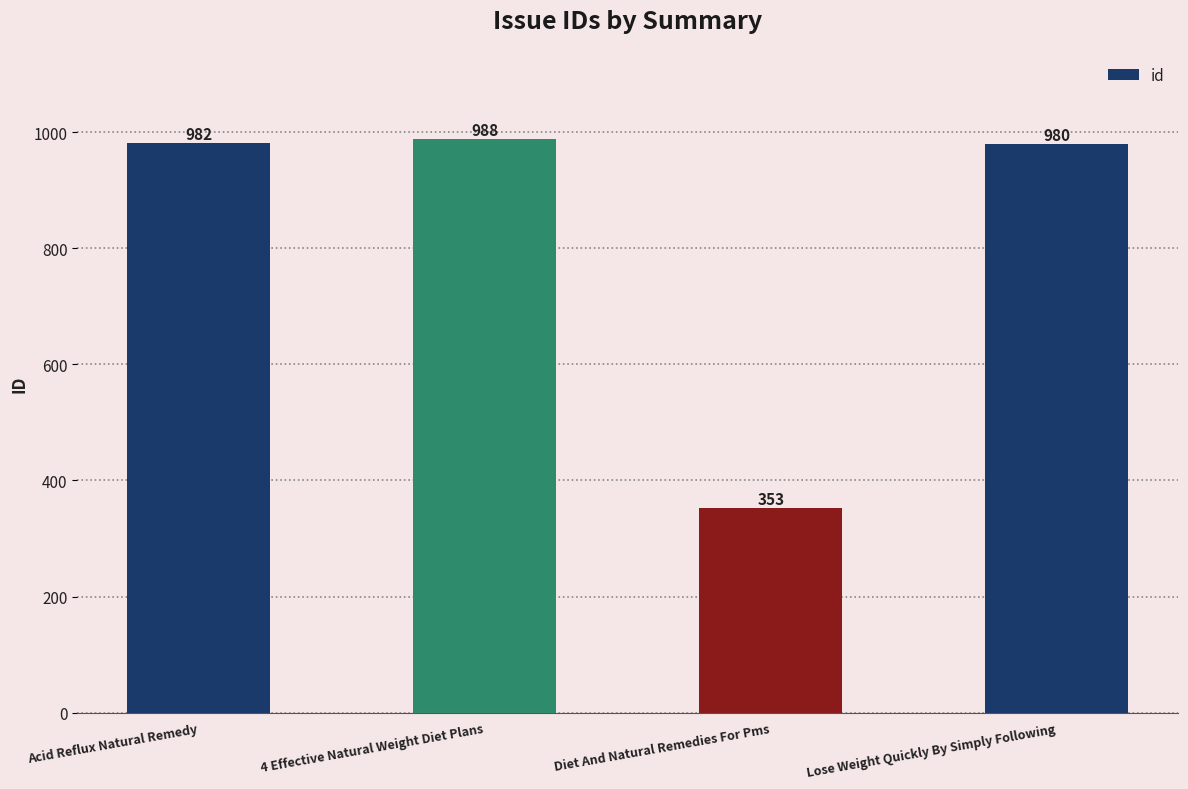

Reading right to left, extract all data points from this chart.

980	353	988	982